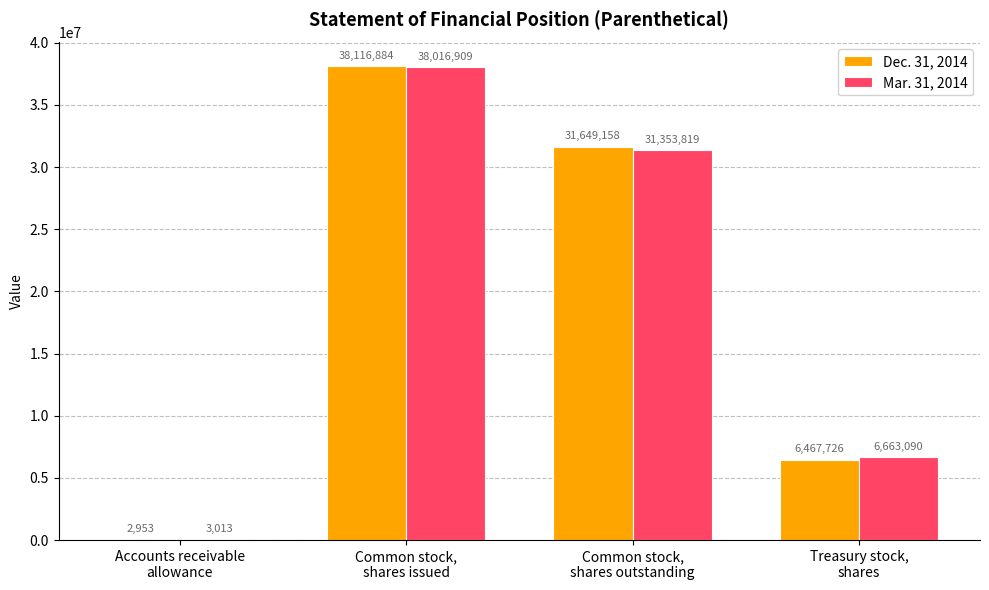

What is the average value of the Dec. 31, 2014 series?

19059180